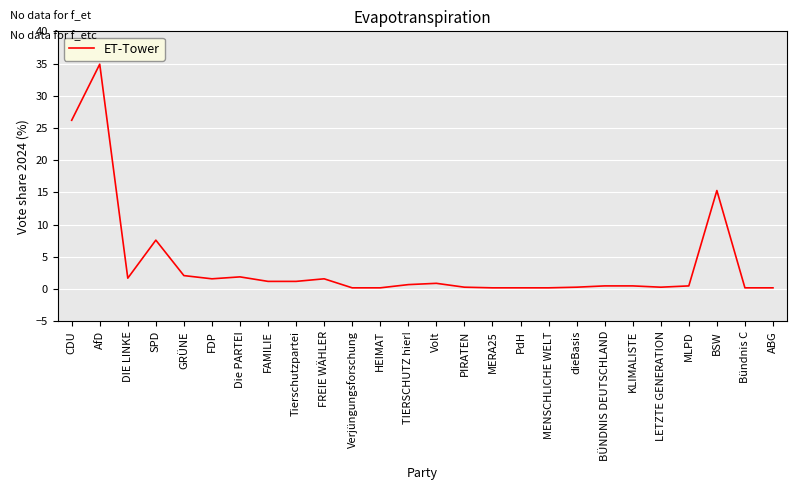

How many categories are shown in the chart?

26